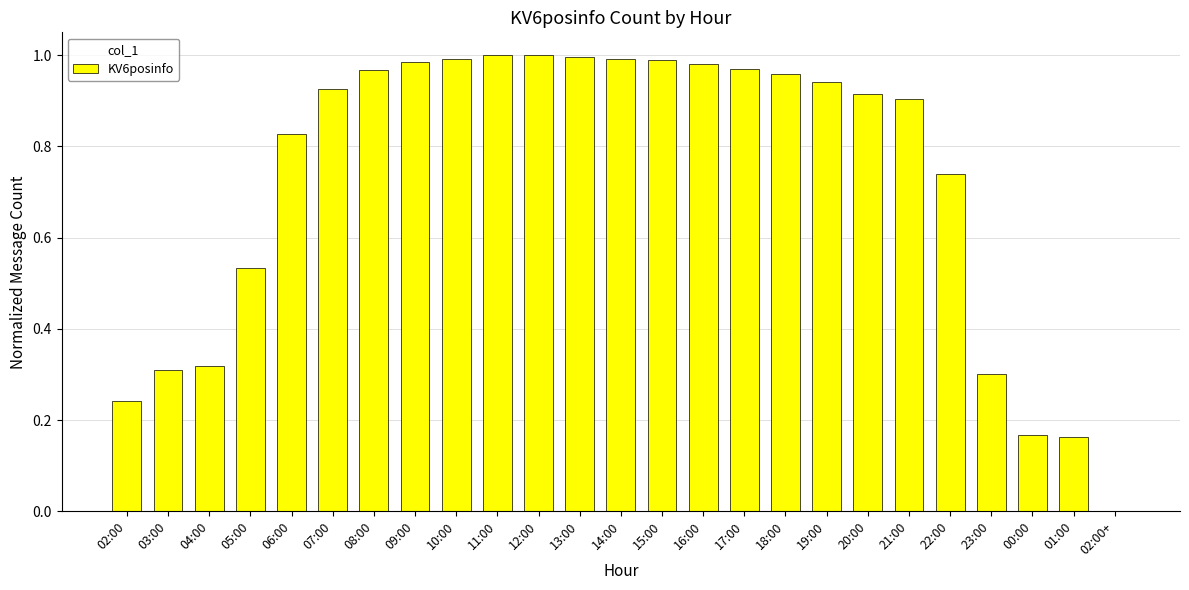

Is it true that the value at 18:00 is 1.0?

True